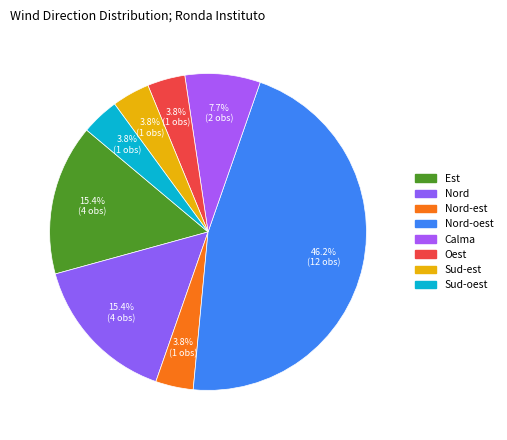

How many slices are in this pie chart?

8